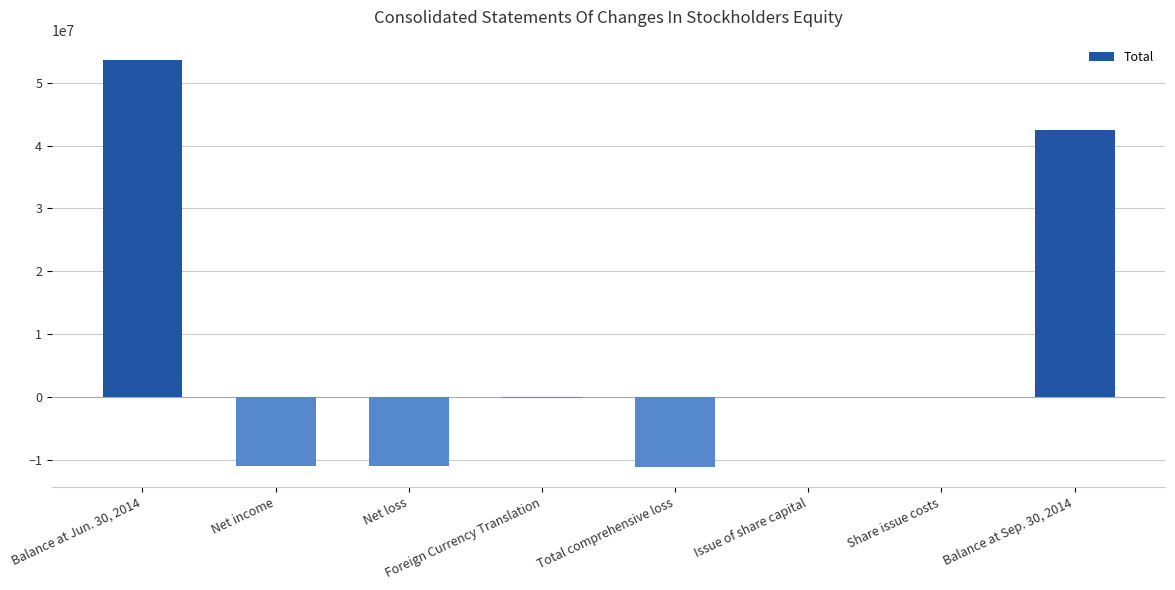

What is the change in value from Foreign Currency Translation to Total comprehensive loss?

-10974251